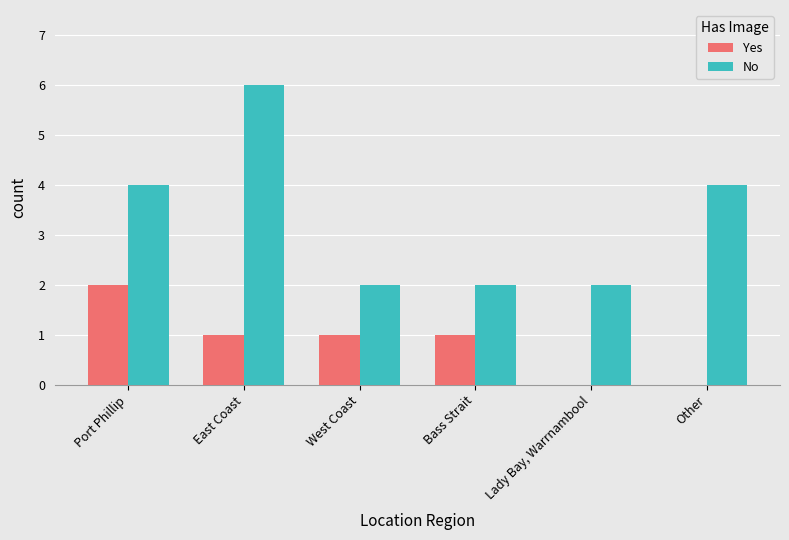

Are the bars horizontal?

No